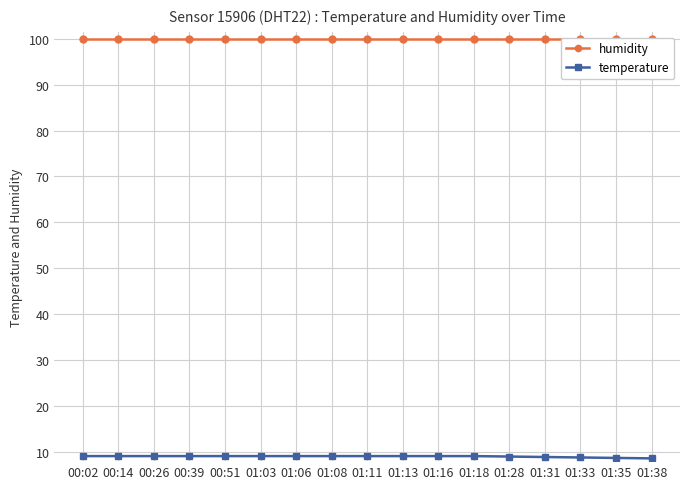

Which has a higher value, 01:28 or 01:06?

01:28